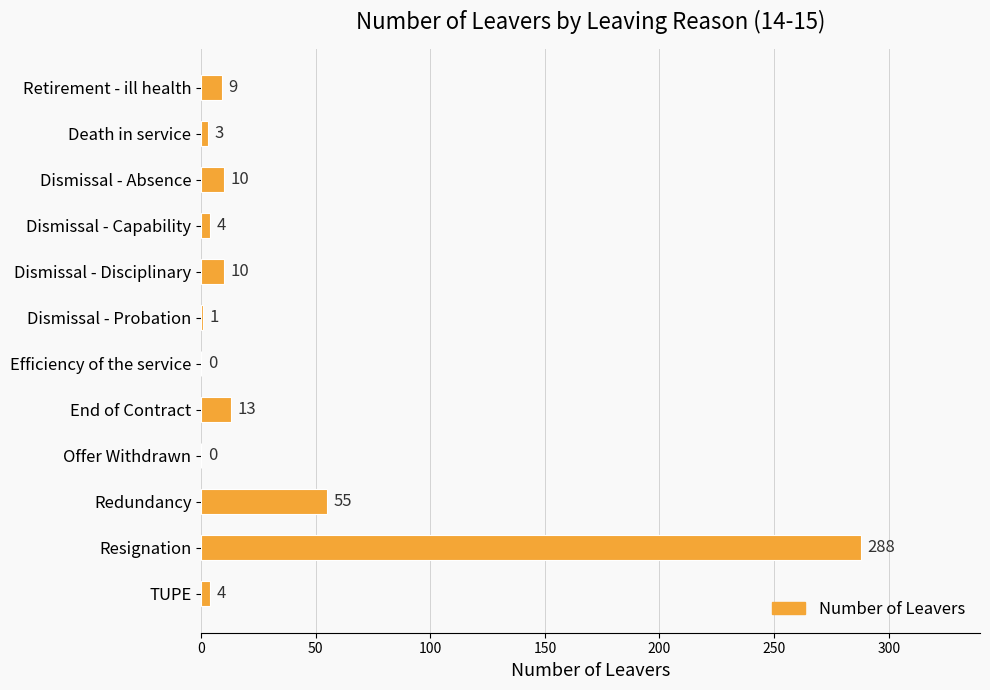

What is the sum of the values at End of Contract and Retirement - ill health?

22